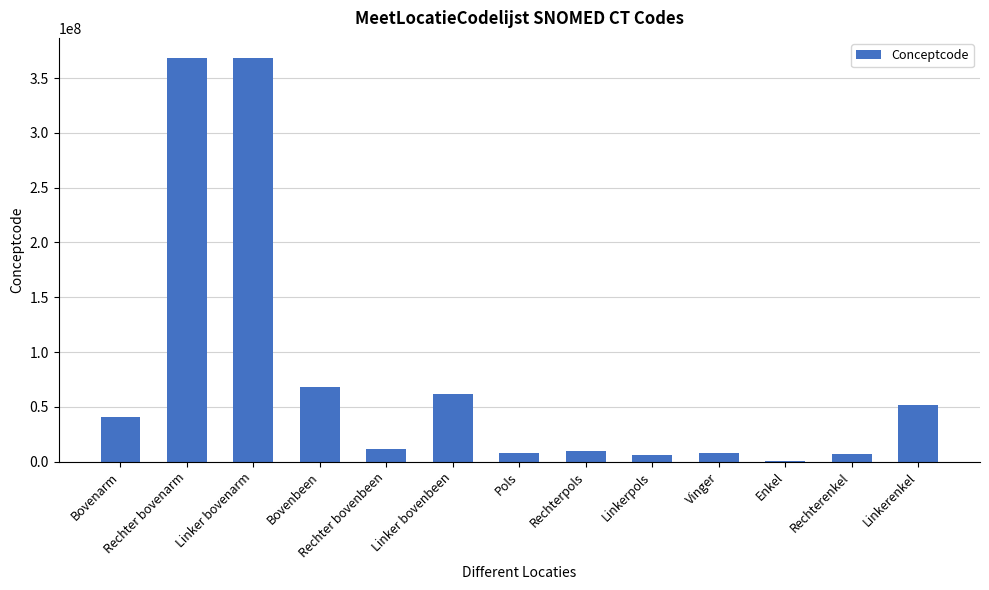

How many data points does each series have?

13